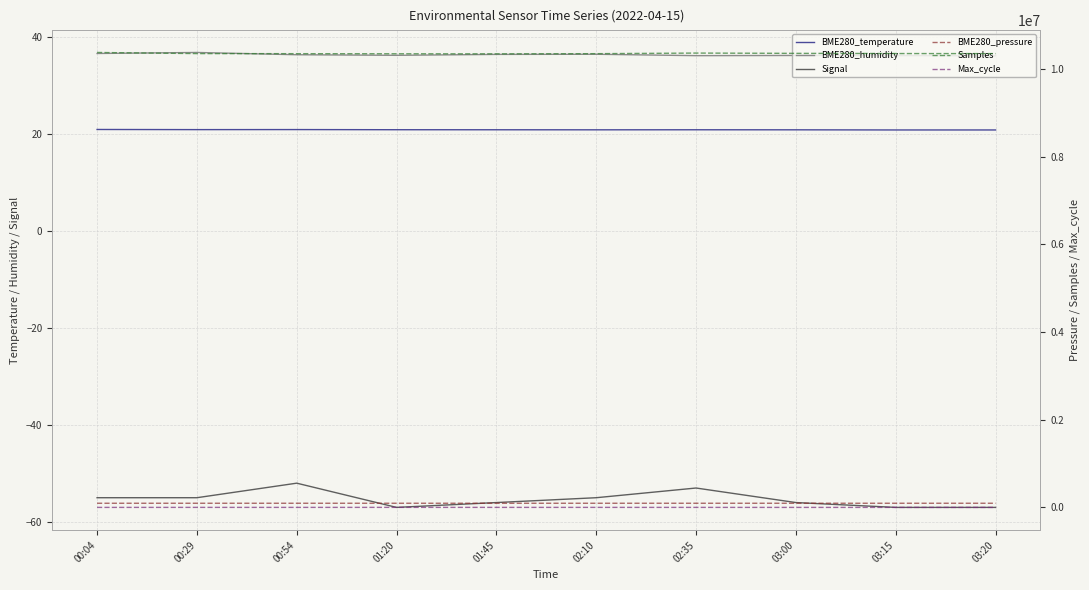

What is the total value across all series at 00:54?

10445132.1